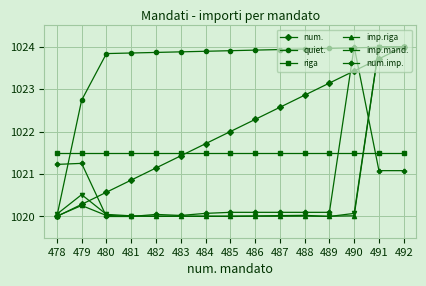

What is the greatest value displayed?

1024.0